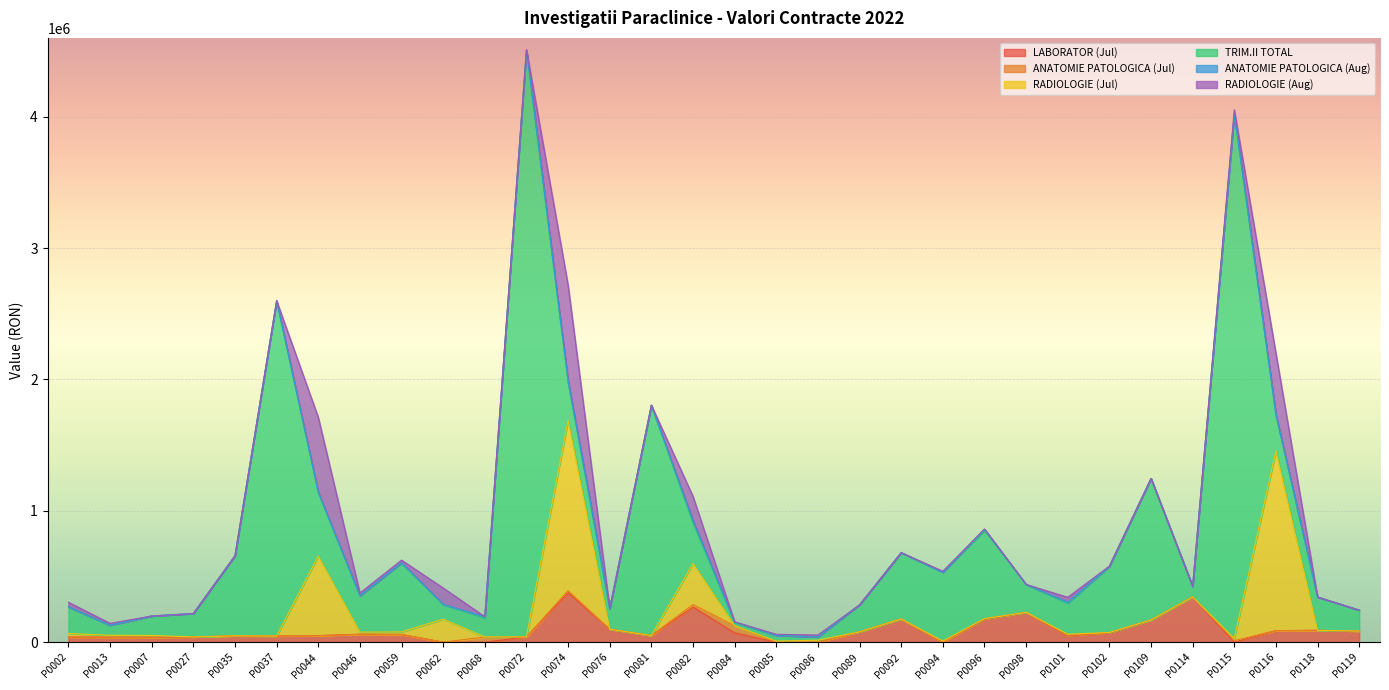

How many interior local valleys does the TRIM.II TOTAL series have?

8